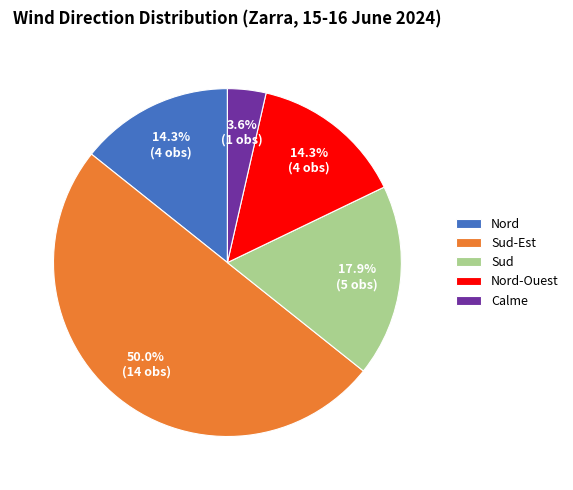

To the nearest percent, what is the average slice percentage?

20%